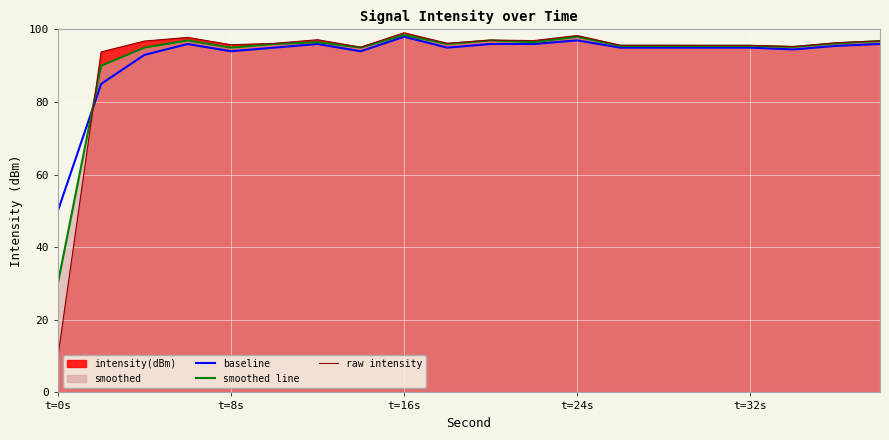

Which series has the widest spread of values?

raw intensity